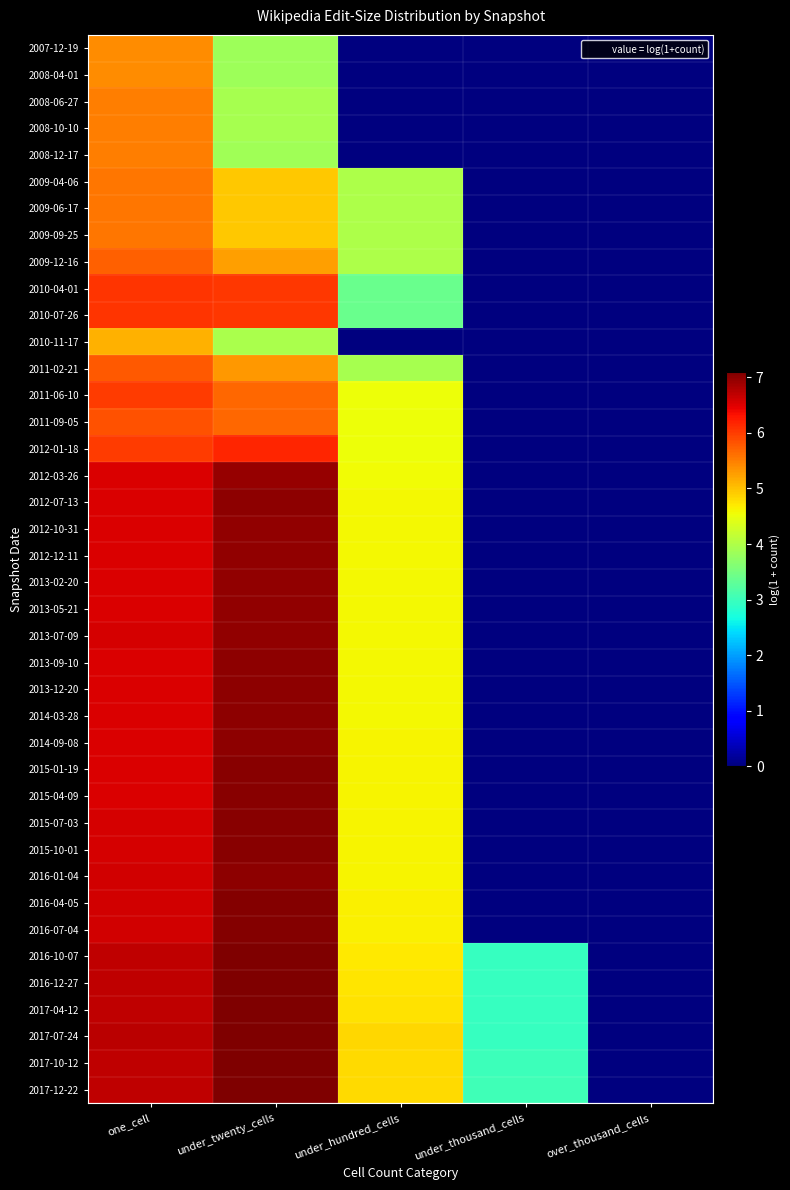

Reading left to right, extract all data points from this chart.

2007-12-19: one_cell=5.4	under_twenty_cells=3.8	under_hundred_cells=0.0	under_thousand_cells=0.0	over_thousand_cells=0.0
2008-04-01: one_cell=5.4	under_twenty_cells=3.8	under_hundred_cells=0.0	under_thousand_cells=0.0	over_thousand_cells=0.0
2008-06-27: one_cell=5.5	under_twenty_cells=3.9	under_hundred_cells=0.0	under_thousand_cells=0.0	over_thousand_cells=0.0
2008-10-10: one_cell=5.5	under_twenty_cells=3.9	under_hundred_cells=0.0	under_thousand_cells=0.0	over_thousand_cells=0.0
2008-12-17: one_cell=5.5	under_twenty_cells=3.9	under_hundred_cells=0.0	under_thousand_cells=0.0	over_thousand_cells=0.0
2009-04-06: one_cell=5.6	under_twenty_cells=4.9	under_hundred_cells=4.0	under_thousand_cells=0.0	over_thousand_cells=0.0
2009-06-17: one_cell=5.6	under_twenty_cells=4.9	under_hundred_cells=4.0	under_thousand_cells=0.0	over_thousand_cells=0.0
2009-09-25: one_cell=5.6	under_twenty_cells=5.0	under_hundred_cells=4.0	under_thousand_cells=0.0	over_thousand_cells=0.0
2009-12-16: one_cell=5.7	under_twenty_cells=5.3	under_hundred_cells=4.0	under_thousand_cells=0.0	over_thousand_cells=0.0
2010-04-01: one_cell=6.1	under_twenty_cells=6.0	under_hundred_cells=3.4	under_thousand_cells=0.0	over_thousand_cells=0.0
2010-07-26: one_cell=6.1	under_twenty_cells=6.0	under_hundred_cells=3.4	under_thousand_cells=0.0	over_thousand_cells=0.0
2010-11-17: one_cell=5.1	under_twenty_cells=4.0	under_hundred_cells=0.0	under_thousand_cells=0.0	over_thousand_cells=0.0
2011-02-21: one_cell=5.8	under_twenty_cells=5.3	under_hundred_cells=3.9	under_thousand_cells=0.0	over_thousand_cells=0.0
2011-06-10: one_cell=6.0	under_twenty_cells=5.7	under_hundred_cells=4.5	under_thousand_cells=0.0	over_thousand_cells=0.0
2011-09-05: one_cell=5.8	under_twenty_cells=5.7	under_hundred_cells=4.5	under_thousand_cells=0.0	over_thousand_cells=0.0
2012-01-18: one_cell=6.0	under_twenty_cells=6.2	under_hundred_cells=4.5	under_thousand_cells=0.0	over_thousand_cells=0.0
2012-03-26: one_cell=6.5	under_twenty_cells=7.0	under_hundred_cells=4.6	under_thousand_cells=0.0	over_thousand_cells=0.0
2012-07-13: one_cell=6.5	under_twenty_cells=7.0	under_hundred_cells=4.6	under_thousand_cells=0.0	over_thousand_cells=0.0
2012-10-31: one_cell=6.5	under_twenty_cells=7.0	under_hundred_cells=4.6	under_thousand_cells=0.0	over_thousand_cells=0.0
2012-12-11: one_cell=6.5	under_twenty_cells=7.0	under_hundred_cells=4.6	under_thousand_cells=0.0	over_thousand_cells=0.0
2013-02-20: one_cell=6.5	under_twenty_cells=7.0	under_hundred_cells=4.6	under_thousand_cells=0.0	over_thousand_cells=0.0
2013-05-21: one_cell=6.5	under_twenty_cells=7.0	under_hundred_cells=4.6	under_thousand_cells=0.0	over_thousand_cells=0.0
2013-07-09: one_cell=6.5	under_twenty_cells=7.0	under_hundred_cells=4.6	under_thousand_cells=0.0	over_thousand_cells=0.0
2013-09-10: one_cell=6.5	under_twenty_cells=7.0	under_hundred_cells=4.6	under_thousand_cells=0.0	over_thousand_cells=0.0
2013-12-20: one_cell=6.5	under_twenty_cells=7.0	under_hundred_cells=4.6	under_thousand_cells=0.0	over_thousand_cells=0.0
2014-03-28: one_cell=6.5	under_twenty_cells=7.0	under_hundred_cells=4.6	under_thousand_cells=0.0	over_thousand_cells=0.0
2014-09-08: one_cell=6.5	under_twenty_cells=7.0	under_hundred_cells=4.6	under_thousand_cells=0.0	over_thousand_cells=0.0
2015-01-19: one_cell=6.5	under_twenty_cells=7.0	under_hundred_cells=4.6	under_thousand_cells=0.0	over_thousand_cells=0.0
2015-04-09: one_cell=6.5	under_twenty_cells=7.0	under_hundred_cells=4.6	under_thousand_cells=0.0	over_thousand_cells=0.0
2015-07-03: one_cell=6.5	under_twenty_cells=7.0	under_hundred_cells=4.6	under_thousand_cells=0.0	over_thousand_cells=0.0
2015-10-01: one_cell=6.6	under_twenty_cells=7.0	under_hundred_cells=4.6	under_thousand_cells=0.0	over_thousand_cells=0.0
2016-01-04: one_cell=6.6	under_twenty_cells=7.0	under_hundred_cells=4.6	under_thousand_cells=0.0	over_thousand_cells=0.0
2016-04-05: one_cell=6.6	under_twenty_cells=7.0	under_hundred_cells=4.6	under_thousand_cells=0.0	over_thousand_cells=0.0
2016-07-04: one_cell=6.6	under_twenty_cells=7.0	under_hundred_cells=4.7	under_thousand_cells=0.0	over_thousand_cells=0.0
2016-10-07: one_cell=6.7	under_twenty_cells=7.1	under_hundred_cells=4.7	under_thousand_cells=2.9	over_thousand_cells=0.0
2016-12-27: one_cell=6.7	under_twenty_cells=7.1	under_hundred_cells=4.7	under_thousand_cells=2.9	over_thousand_cells=0.0
2017-04-12: one_cell=6.7	under_twenty_cells=7.1	under_hundred_cells=4.8	under_thousand_cells=2.9	over_thousand_cells=0.0
2017-07-24: one_cell=6.7	under_twenty_cells=7.1	under_hundred_cells=4.8	under_thousand_cells=2.9	over_thousand_cells=0.0
2017-10-12: one_cell=6.7	under_twenty_cells=7.1	under_hundred_cells=4.8	under_thousand_cells=3.0	over_thousand_cells=0.0
2017-12-22: one_cell=6.7	under_twenty_cells=7.1	under_hundred_cells=4.8	under_thousand_cells=3.0	over_thousand_cells=0.0